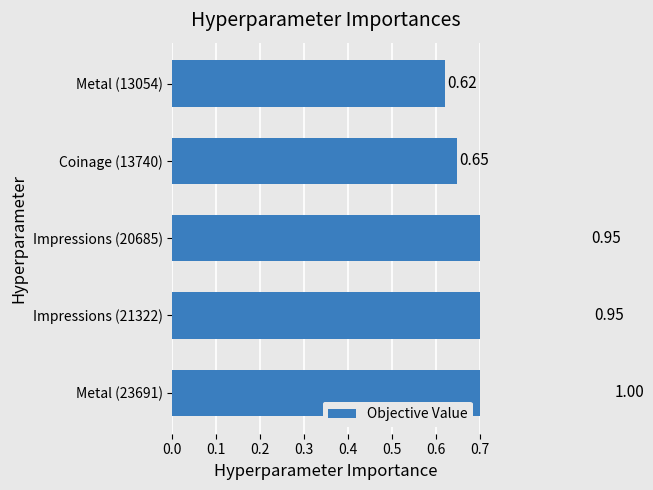

Count the number of categories in the chart.

5